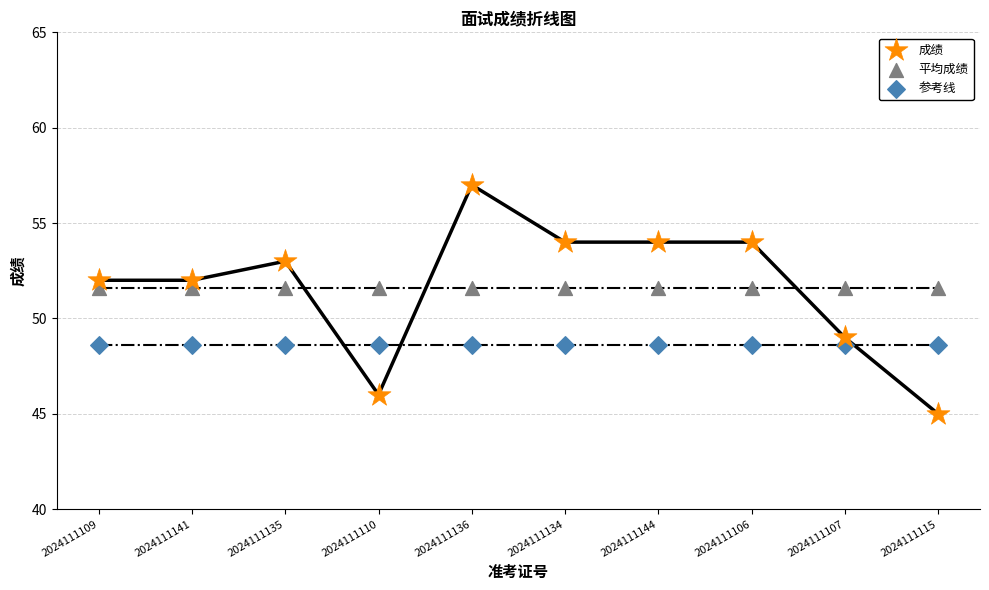

Which series contains the lowest Y value?

成绩